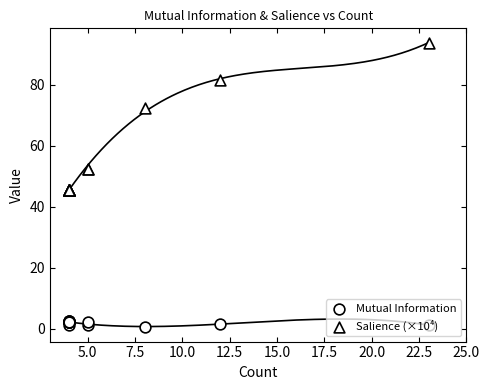

Which series has the largest total across all categories?

Salience (×10⁴)